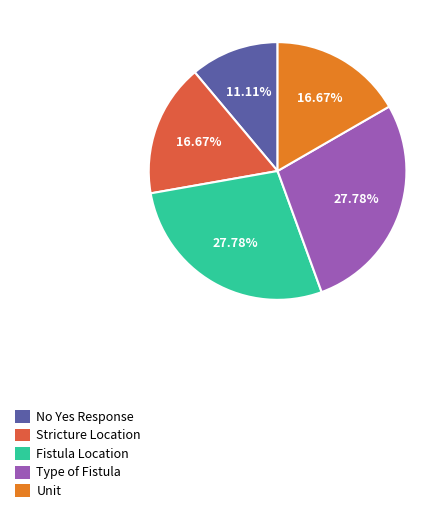

What percentage is the Type of Fistula slice, to the nearest percent?

28%